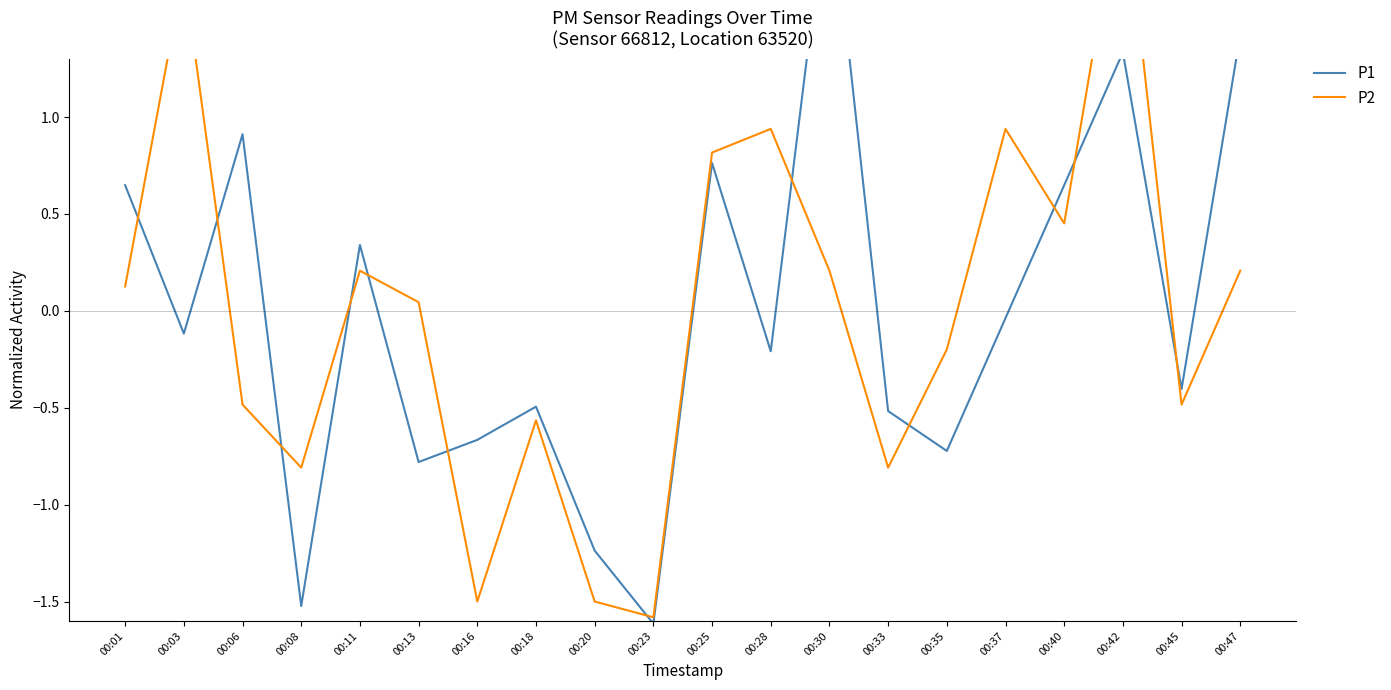

Is it true that P2 equals 0.9 at 00:37?

True